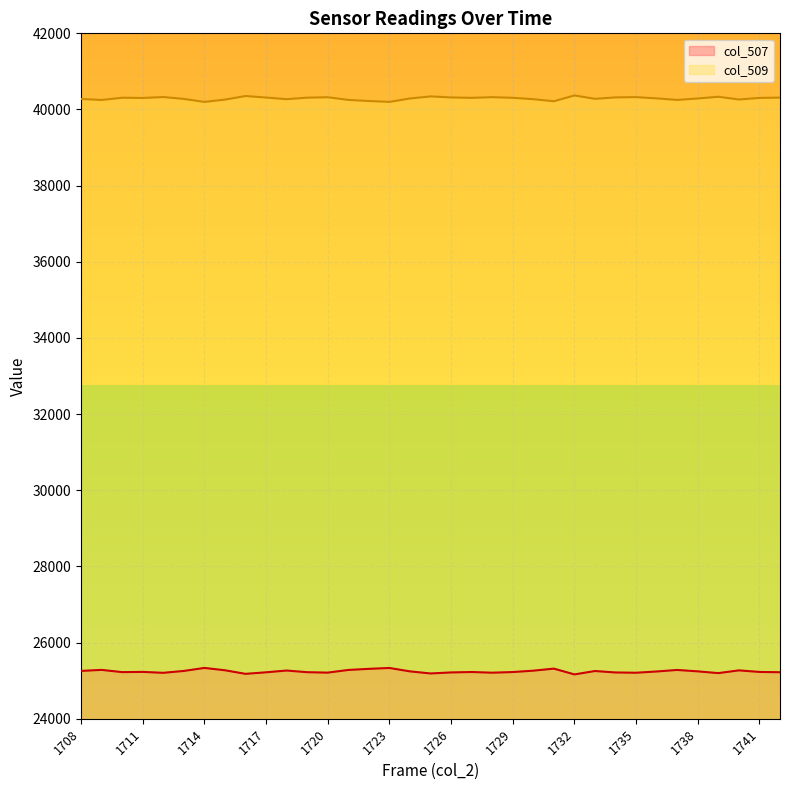

Between 1722 and 1721, which is larger?

1722